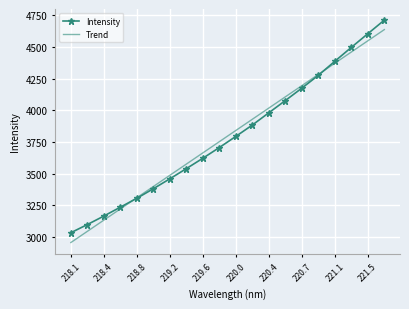

Rank the series by their maximum value, from lowest to highest.

Trend, Intensity